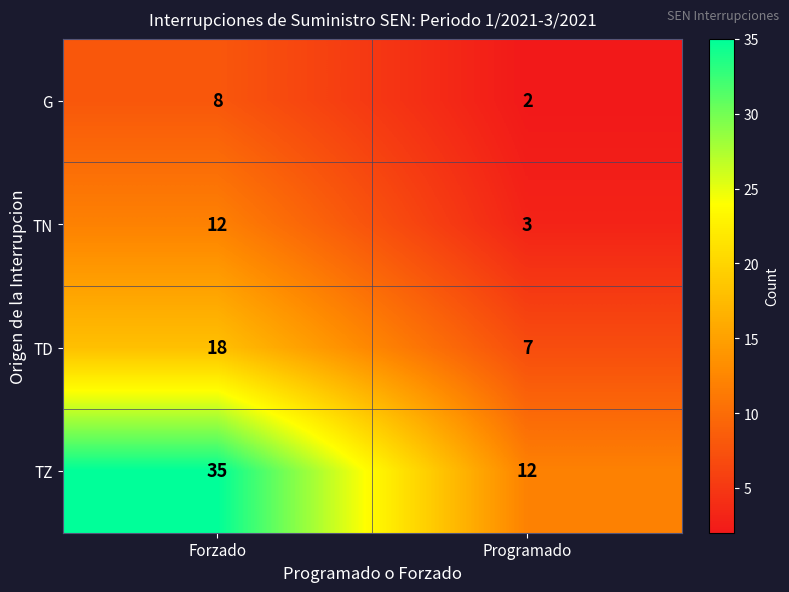

How many categories are shown in the chart?

2